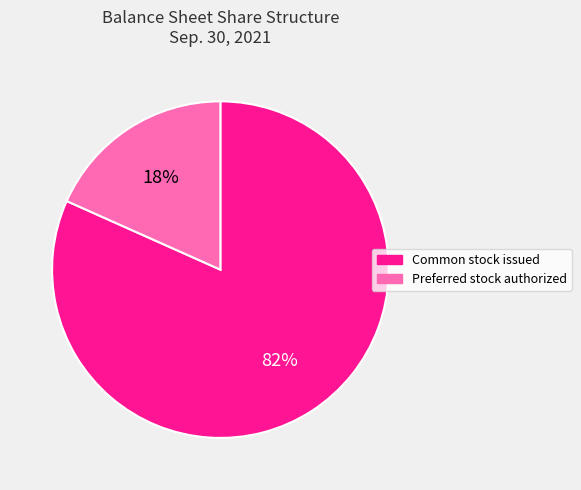

Does any single category account for the majority?

Yes